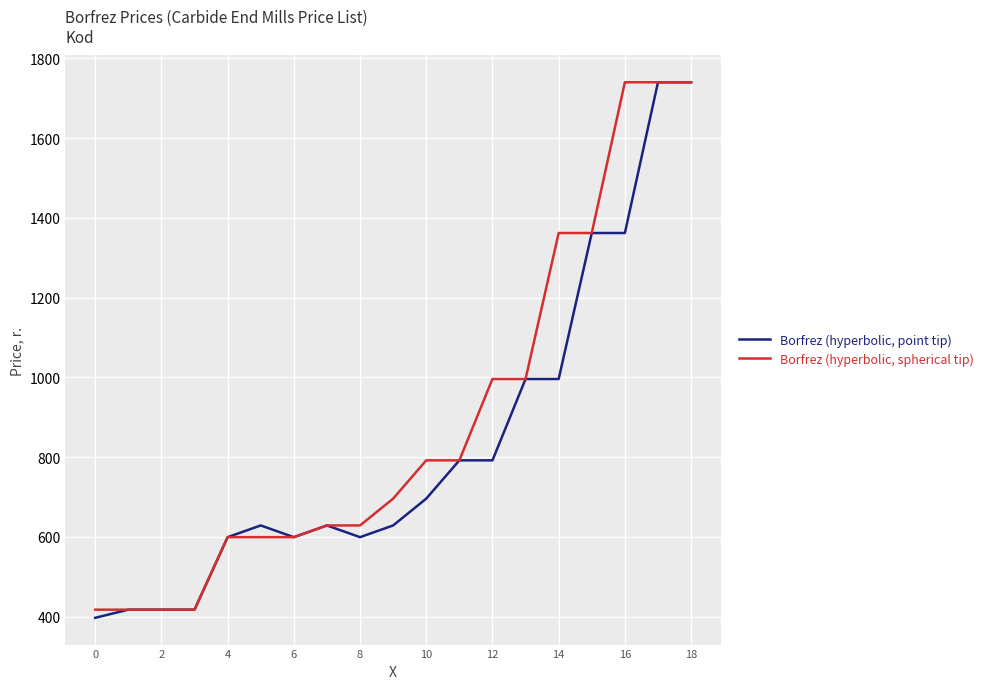

What is the smallest value displayed?

397.2